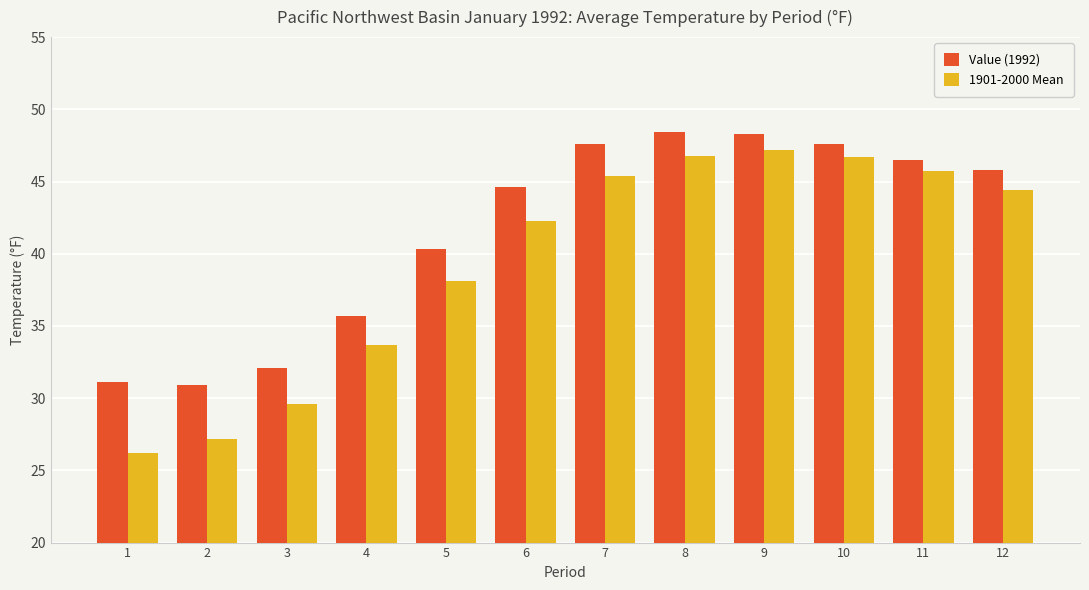

What is the spread (max minus min) of values at 7?

2.2